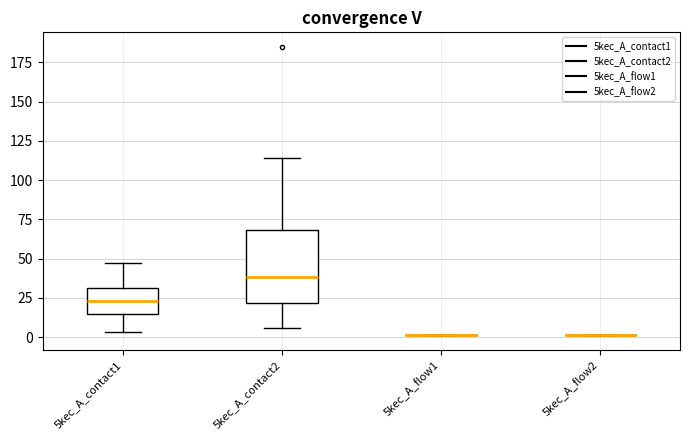

Reading left to right, transcribe this box plot: for each box, give where its median line is, the range the box spans, and where its two whiskers end, as read against the y-axis. The values are not printed on the chart, so give them approximately, as read against the axis.

5kec_A_contact1: median 25, box 15 to 30, whiskers 5 to 45
5kec_A_contact2: median 40, box 20 to 70, whiskers 5 to 115
5kec_A_flow1: box collapsed to a line at 0, whiskers 0 to 0
5kec_A_flow2: box collapsed to a line at 0, whiskers 0 to 0